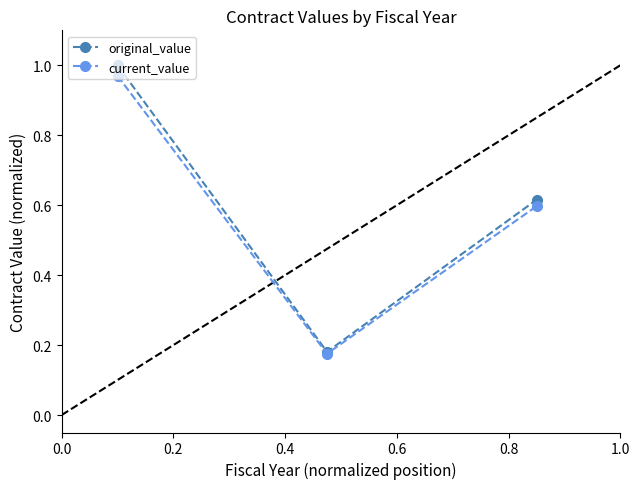

Which series has the largest range (max minus min)?

original_value